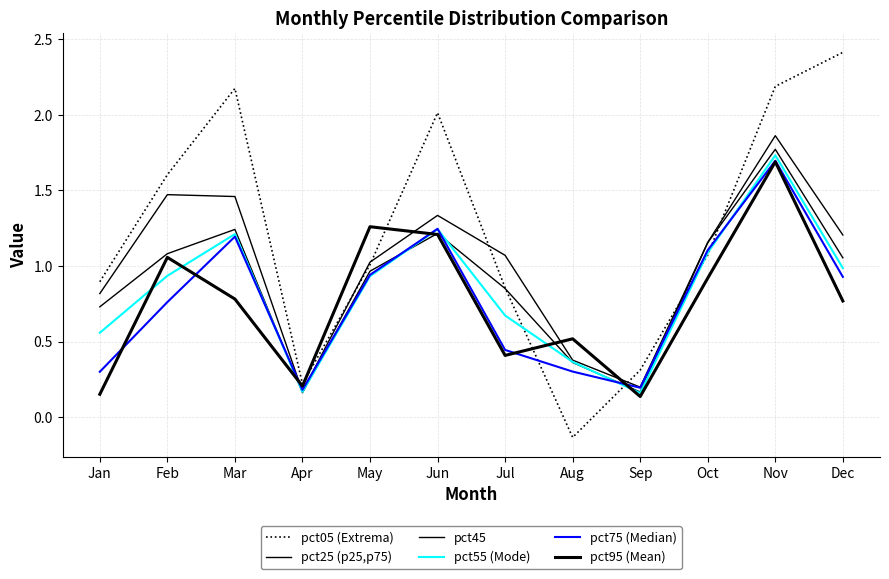

Does the chart display data point markers on the line(s)?

No